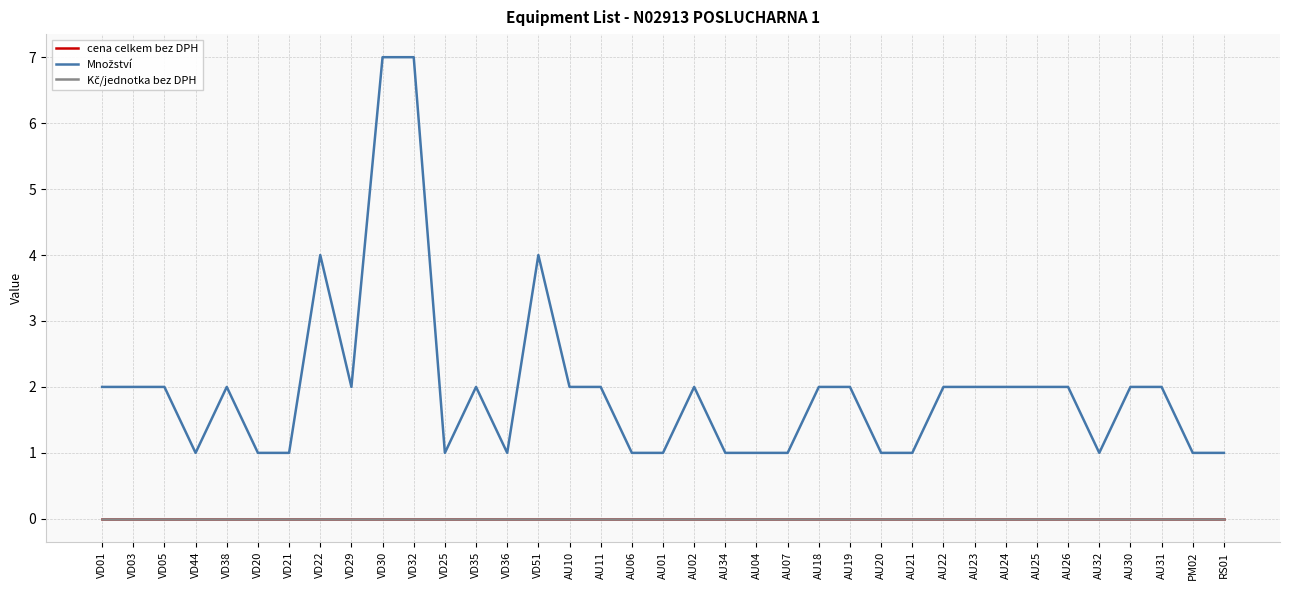

In Množství, how many points are higher than both neighbors (excluding endpoints)?

5